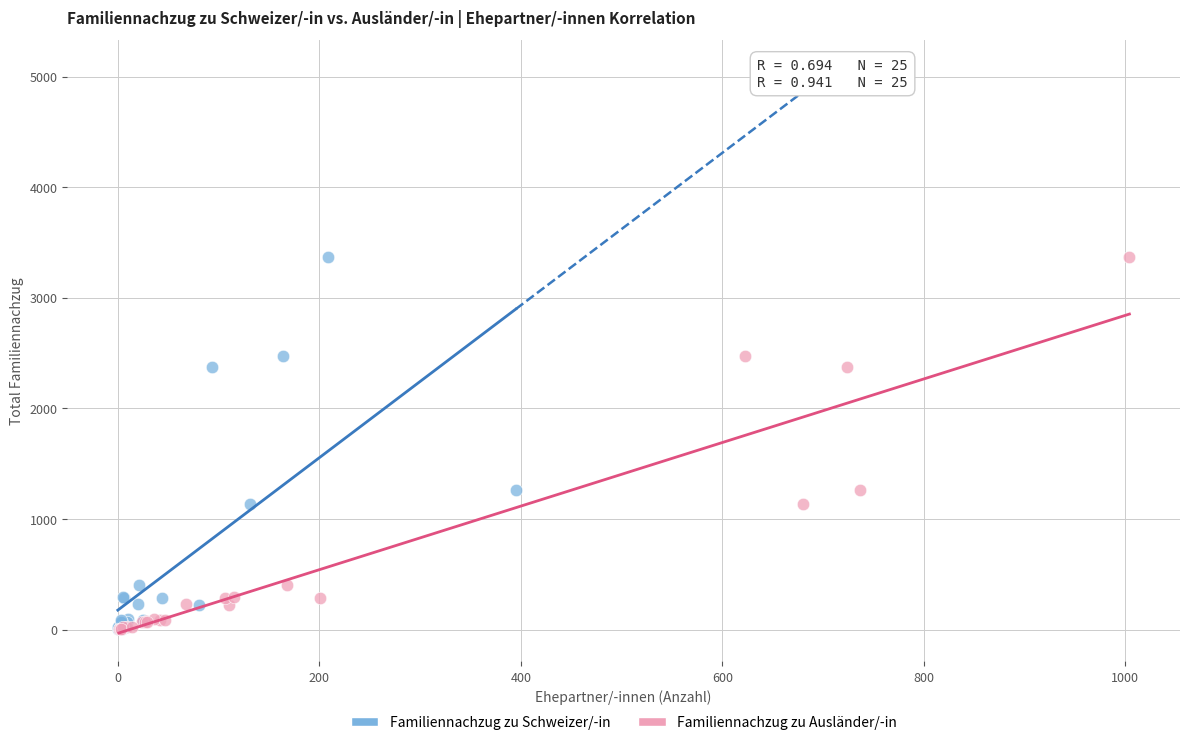

What are all the series names shown in the legend?

Familiennachzug zu Schweizer/-in, Familiennachzug zu Ausländer/-in